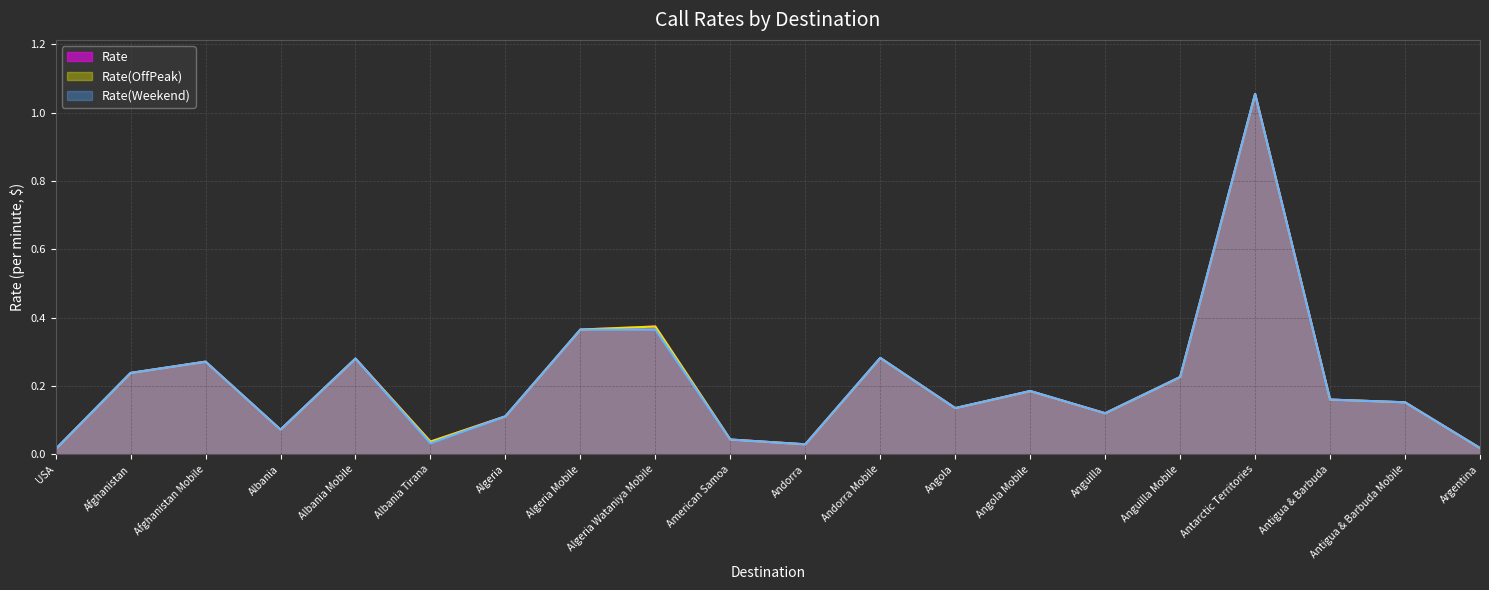

Reading left to right, transcribe all the data shown in this chart.

Rate: USA=0.0	Afghanistan=0.2	Afghanistan Mobile=0.3	Albania=0.1	Albania Mobile=0.3	Albania Tirana=0.0	Algeria=0.1	Algeria Mobile=0.4	Algeria Wataniya Mobile=0.4	American Samoa=0.0	Andorra=0.0	Andorra Mobile=0.3	Angola=0.1	Angola Mobile=0.2	Anguilla=0.1	Anguilla Mobile=0.2	Antarctic Territories=1.1	Antigua & Barbuda=0.2	Antigua & Barbuda Mobile=0.2	Argentina=0.0
Rate(OffPeak): USA=0.0	Afghanistan=0.2	Afghanistan Mobile=0.3	Albania=0.1	Albania Mobile=0.3	Albania Tirana=0.0	Algeria=0.1	Algeria Mobile=0.4	Algeria Wataniya Mobile=0.4	American Samoa=0.0	Andorra=0.0	Andorra Mobile=0.3	Angola=0.1	Angola Mobile=0.2	Anguilla=0.1	Anguilla Mobile=0.2	Antarctic Territories=1.1	Antigua & Barbuda=0.2	Antigua & Barbuda Mobile=0.2	Argentina=0.0
Rate(Weekend): USA=0.0	Afghanistan=0.2	Afghanistan Mobile=0.3	Albania=0.1	Albania Mobile=0.3	Albania Tirana=0.0	Algeria=0.1	Algeria Mobile=0.4	Algeria Wataniya Mobile=0.4	American Samoa=0.0	Andorra=0.0	Andorra Mobile=0.3	Angola=0.1	Angola Mobile=0.2	Anguilla=0.1	Anguilla Mobile=0.2	Antarctic Territories=1.1	Antigua & Barbuda=0.2	Antigua & Barbuda Mobile=0.2	Argentina=0.0